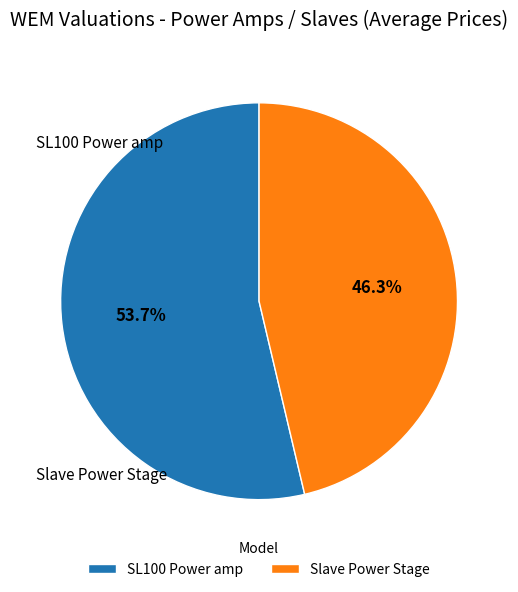

Count the number of slices in the pie.

2